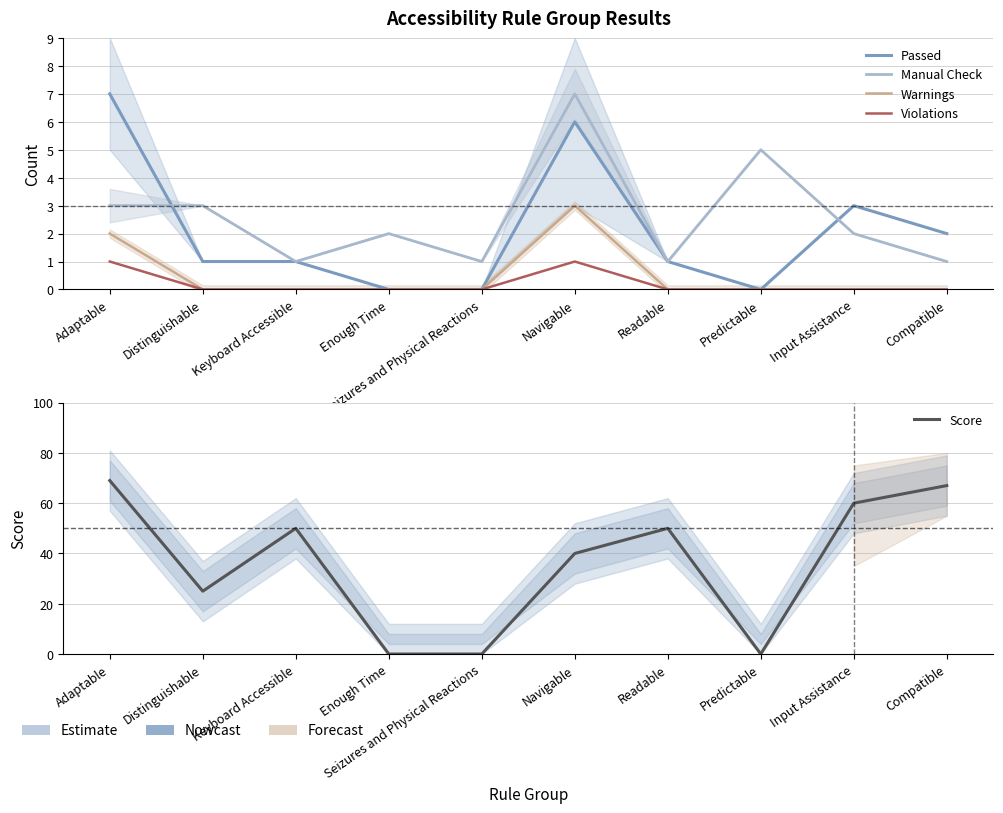

List the labels in order of Score value, smallest first.

Enough Time, Seizures and Physical Reactions, Predictable, Distinguishable, Navigable, Keyboard Accessible, Readable, Input Assistance, Compatible, Adaptable